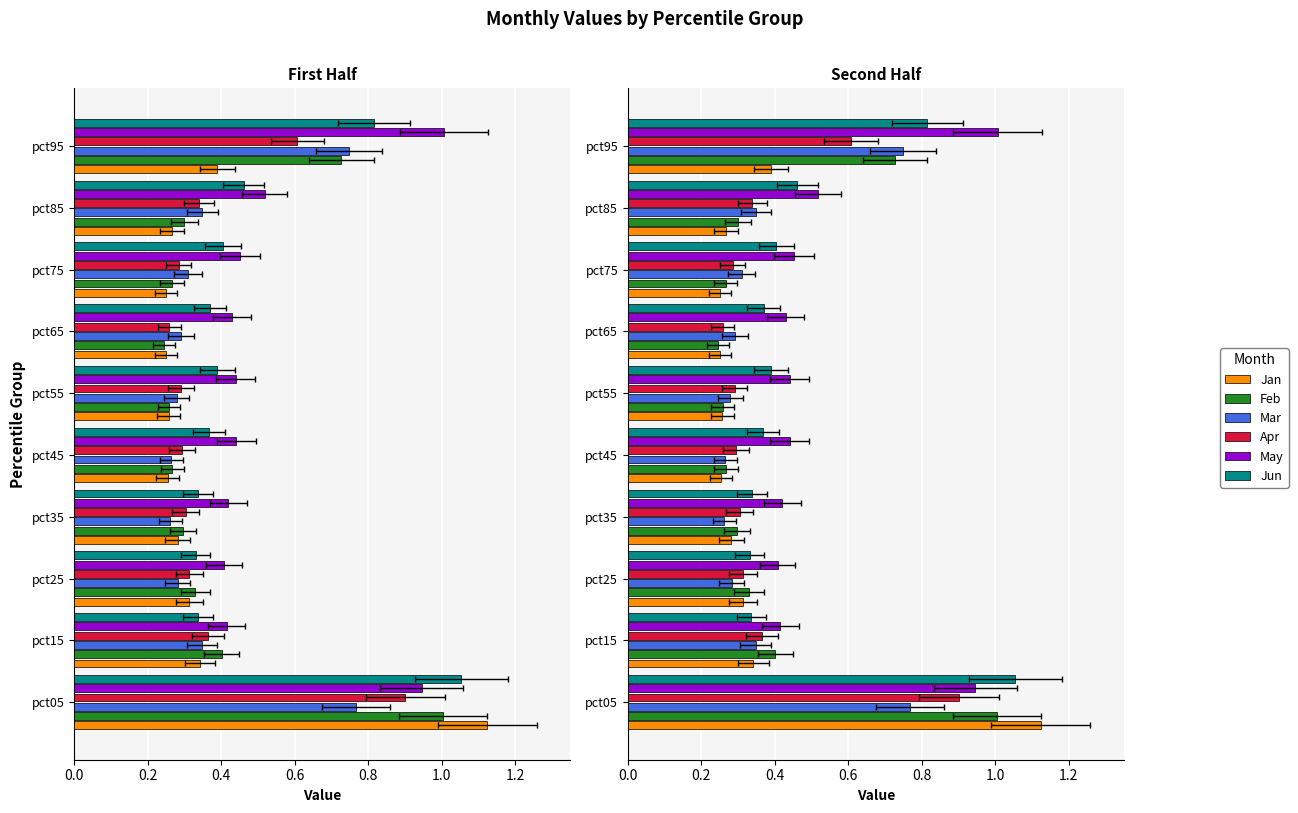

At how many categories does at least one series exceed 0?

10